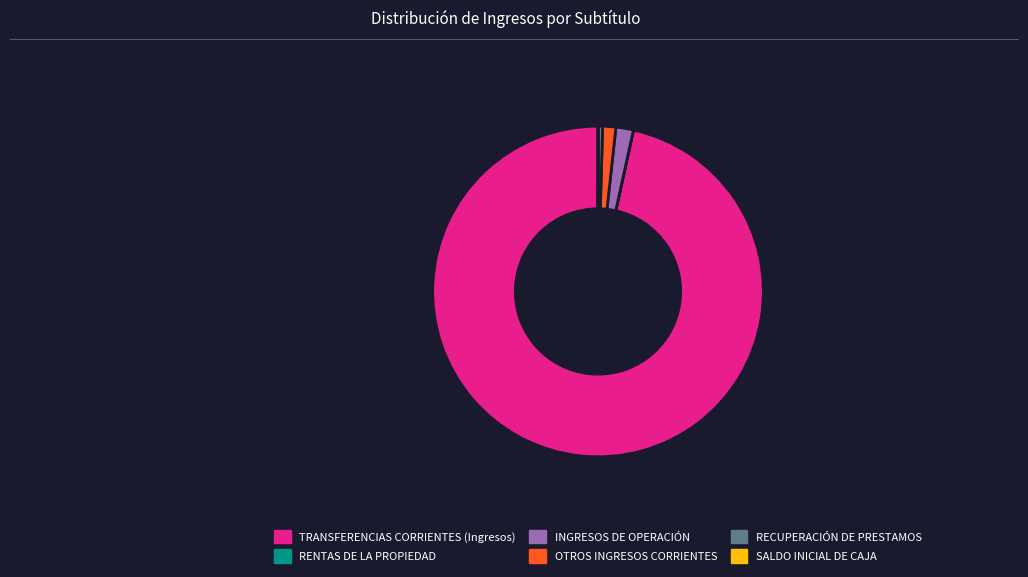

What is the largest slice in the pie chart?

TRANSFERENCIAS CORRIENTES (Ingresos)